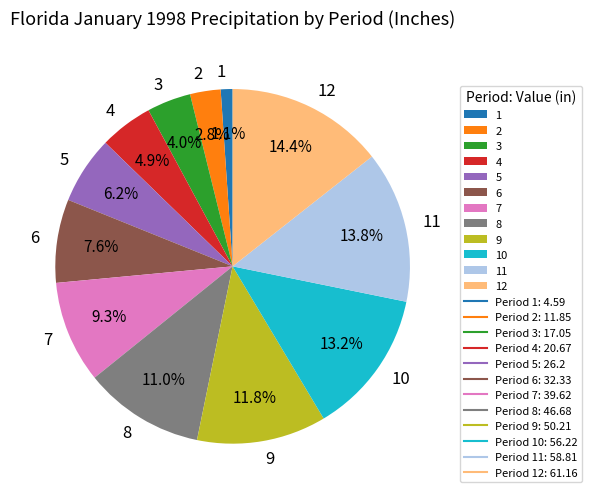

Which has a higher value, 5 or 3?

5